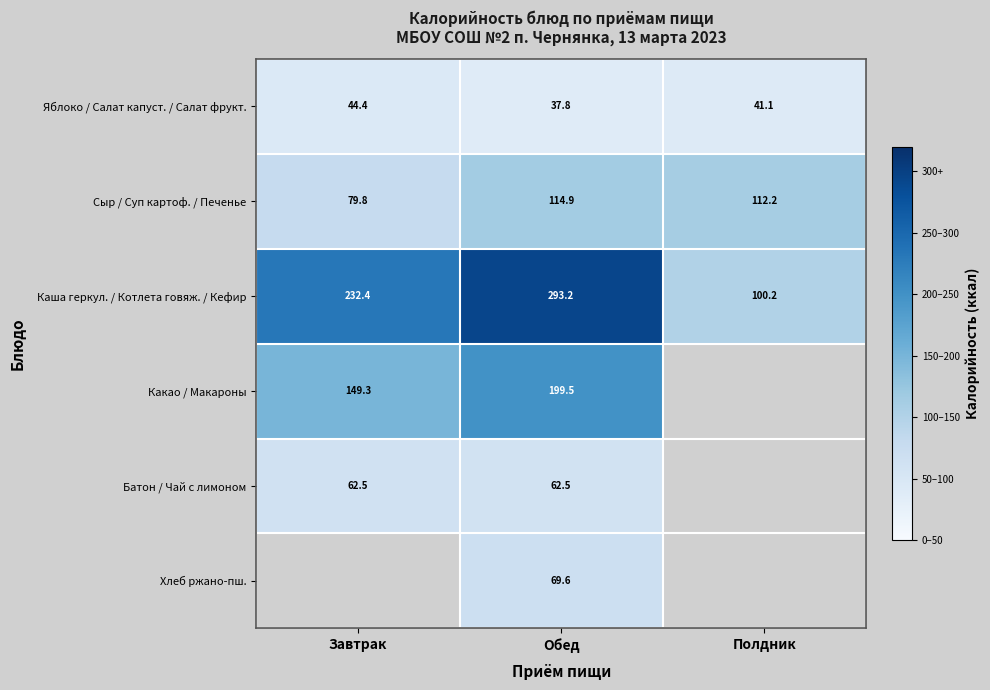

Which category has the highest value in the Каша геркул. / Котлета говяж. / Кефир series?

Обед